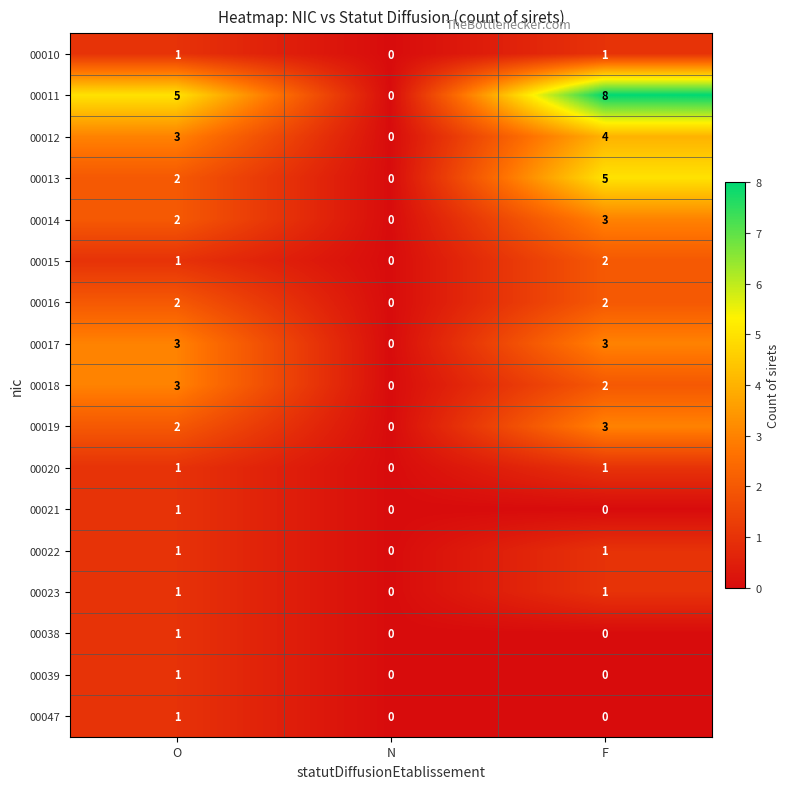

What is the difference between the 00011 values at F and N?

8